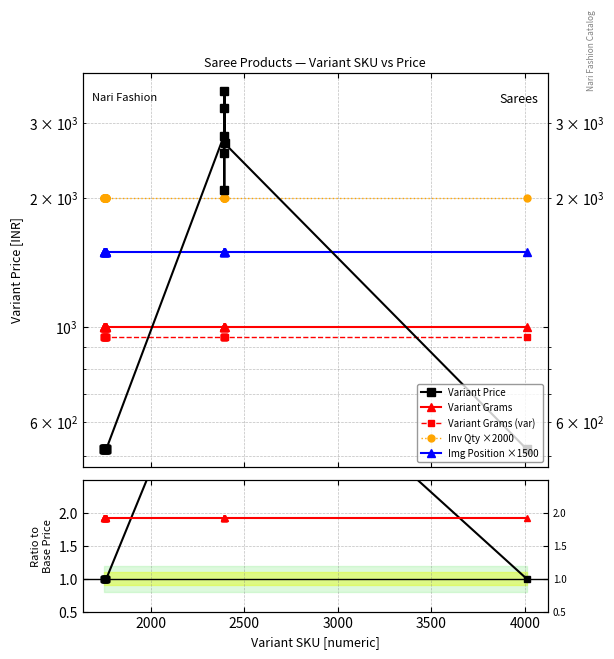

How many data points does each series have?

20